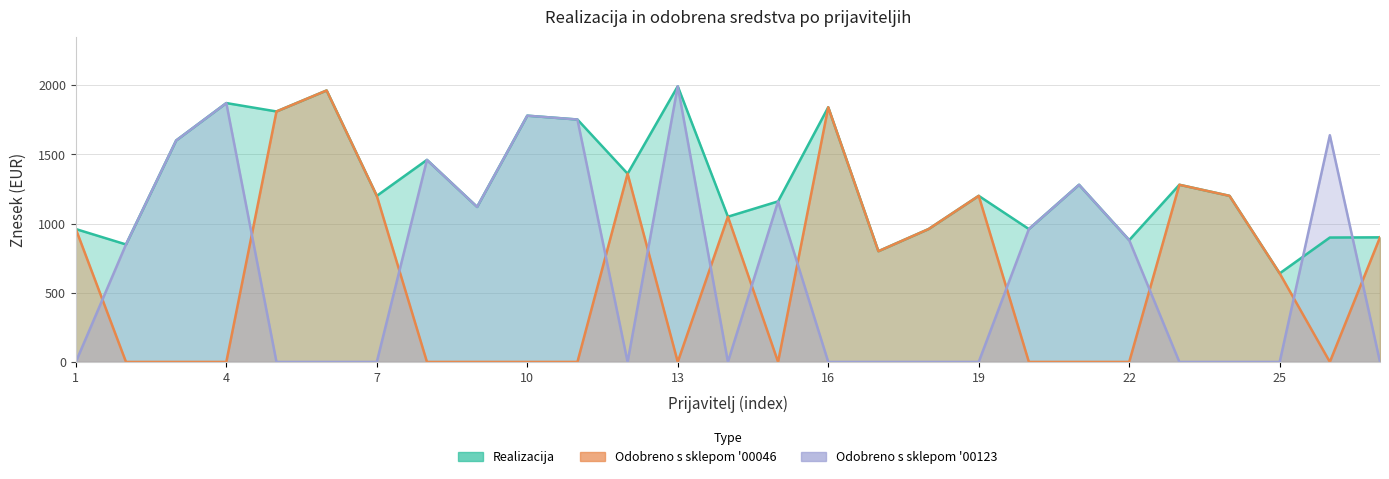

What is the value of the Odobreno s sklepom 00123 point at the 20th from the left?

960.0